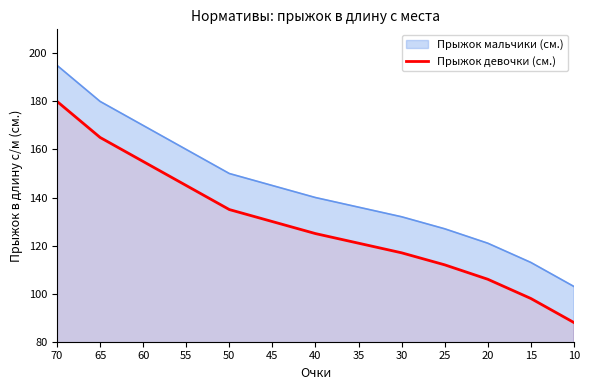

List the labels in order of value, largest first.

70, 65, 60, 55, 50, 45, 40, 35, 30, 25, 20, 15, 10